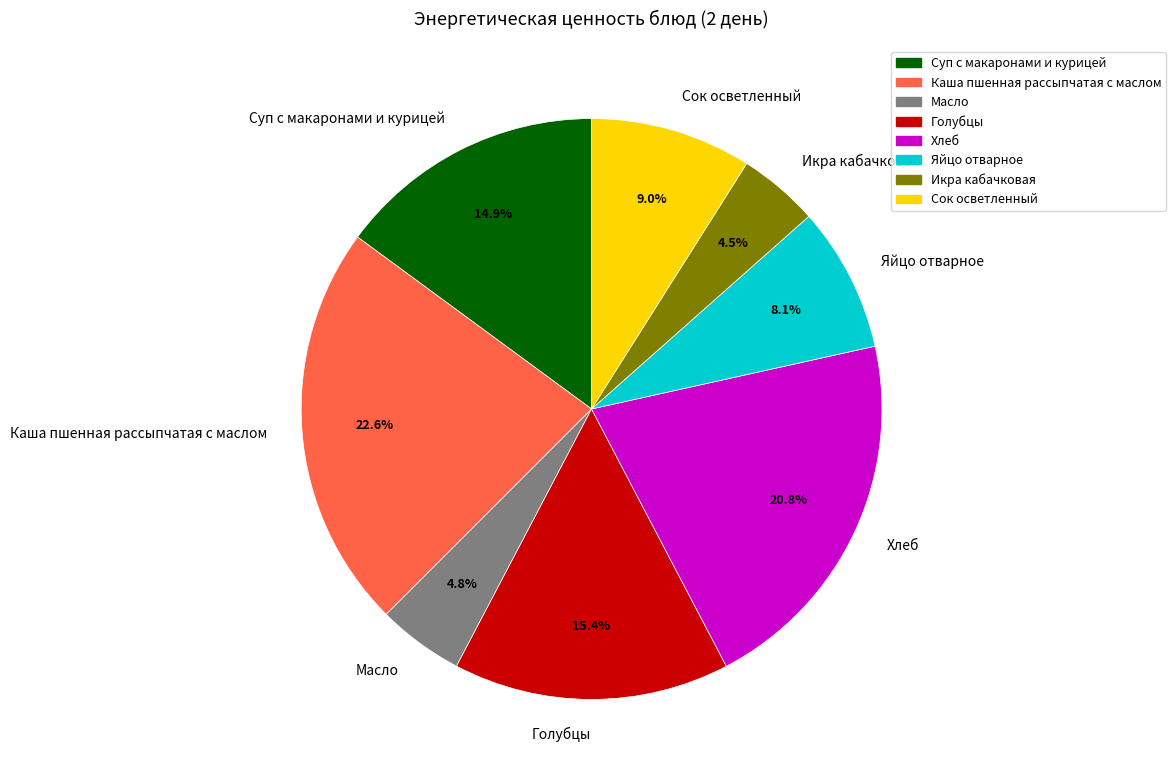

What is the largest slice in the pie chart?

Каша пшенная рассыпчатая с маслом